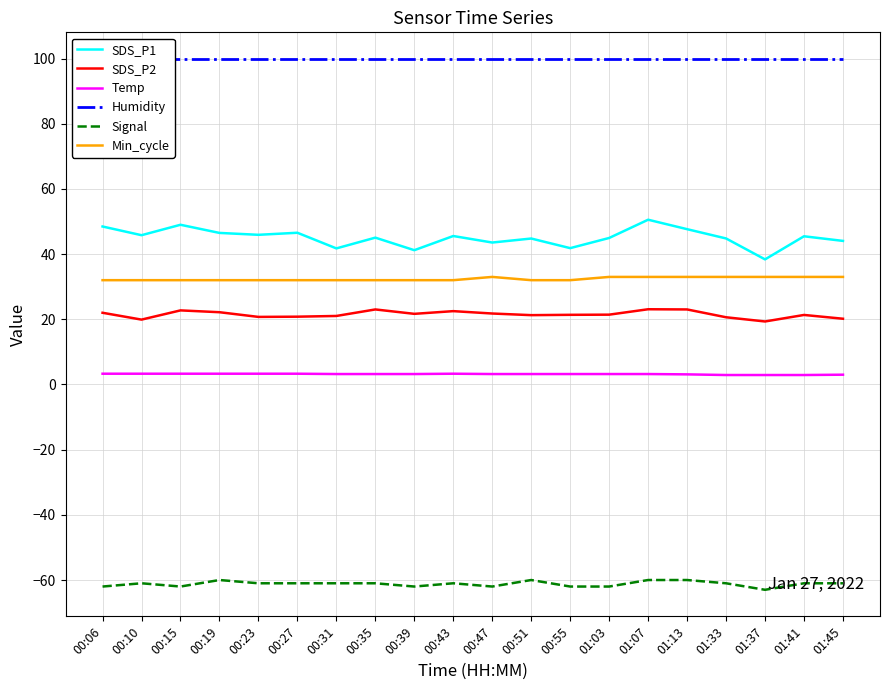

What is the sum of the SDS_P1 values at 01:33 and 00:39?

86.0